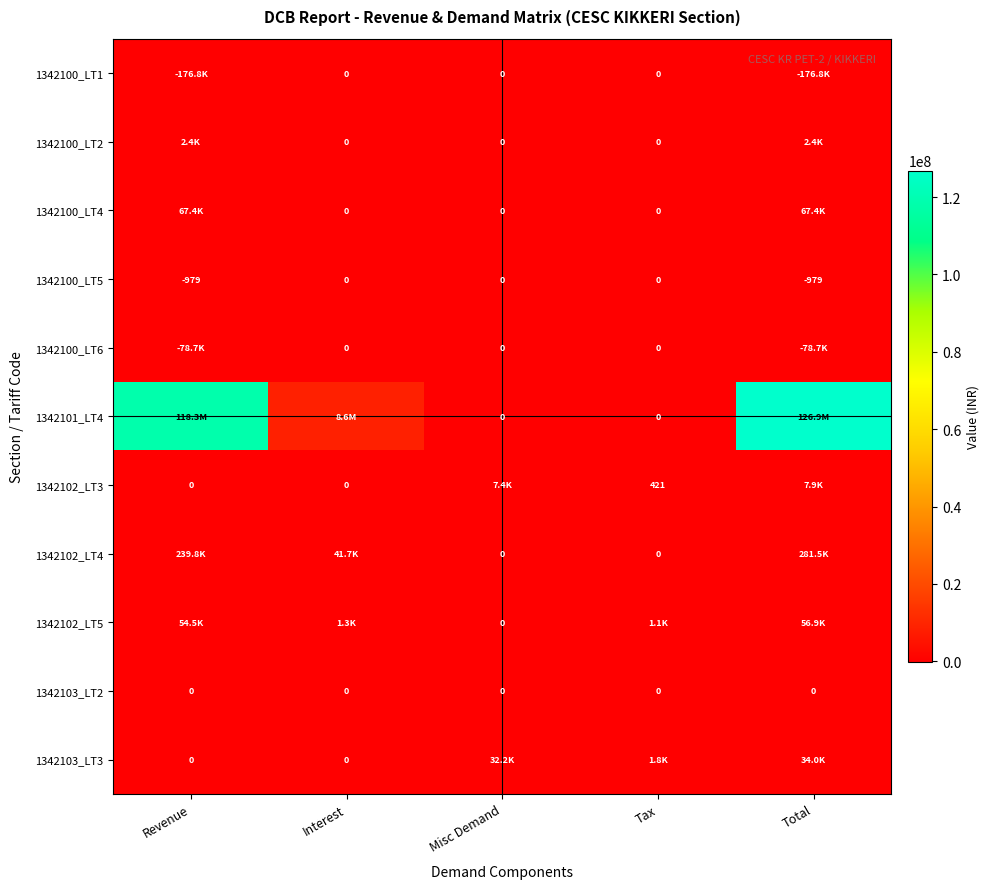

List the labels in order of 1342100_LT2 value, smallest first.

Interest, Misc Demand, Tax, Revenue, Total